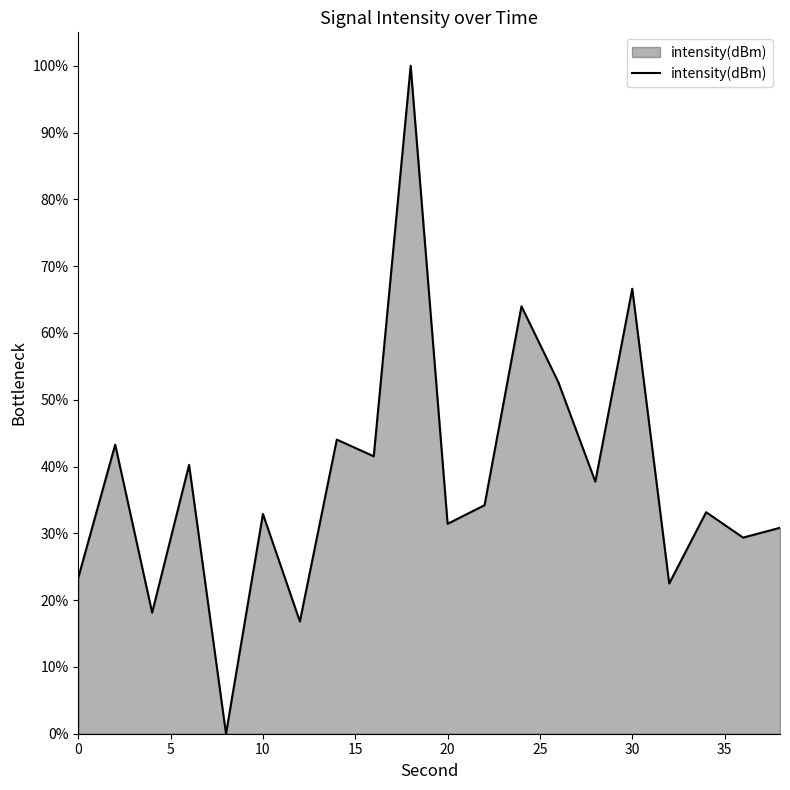

What is the maximum value shown in the chart?

100.0